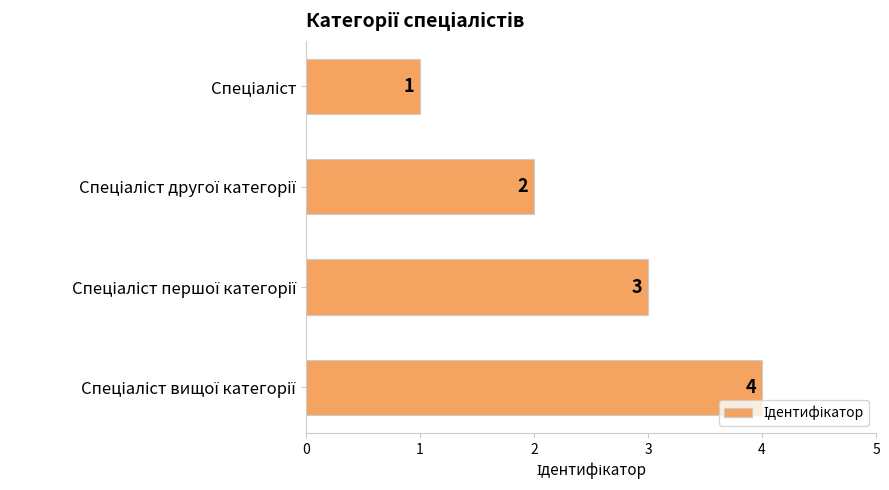

How many data points does each series have?

4